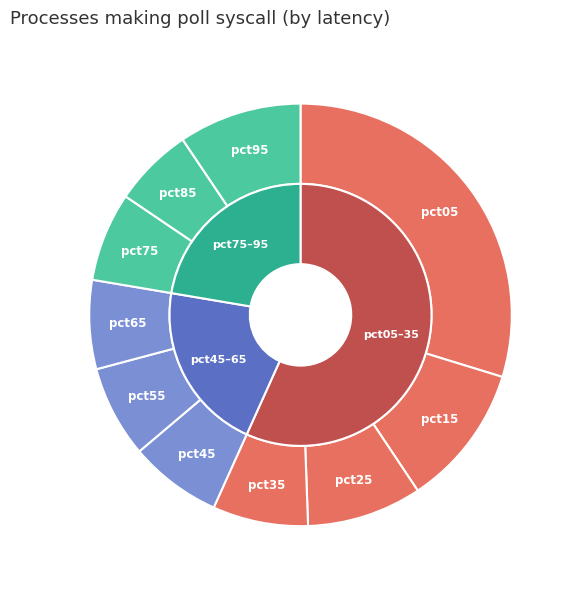

Does pct35 represent more than half of the total?

No